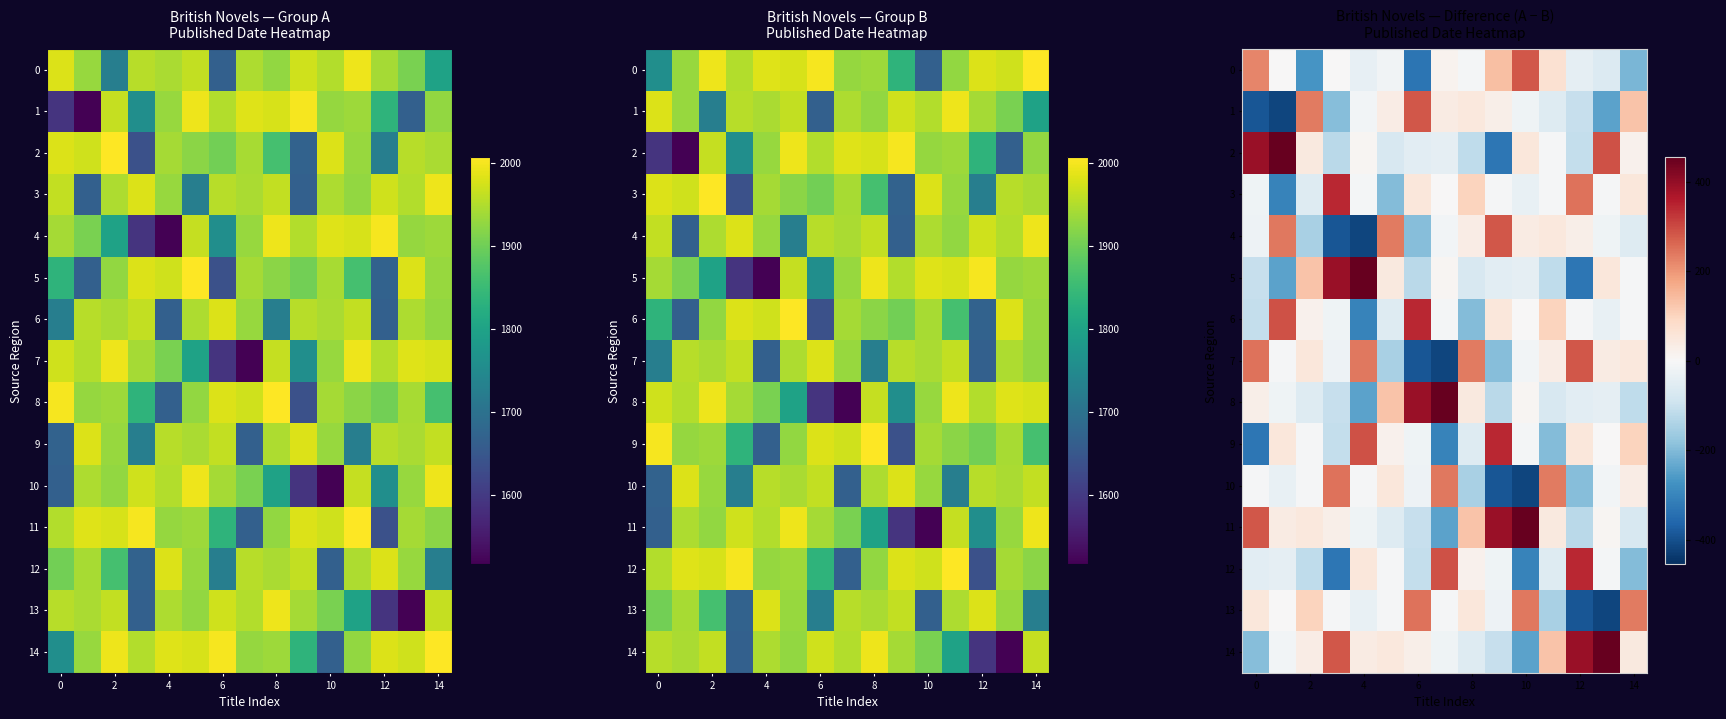

Which series has the largest range (max minus min)?

row_2